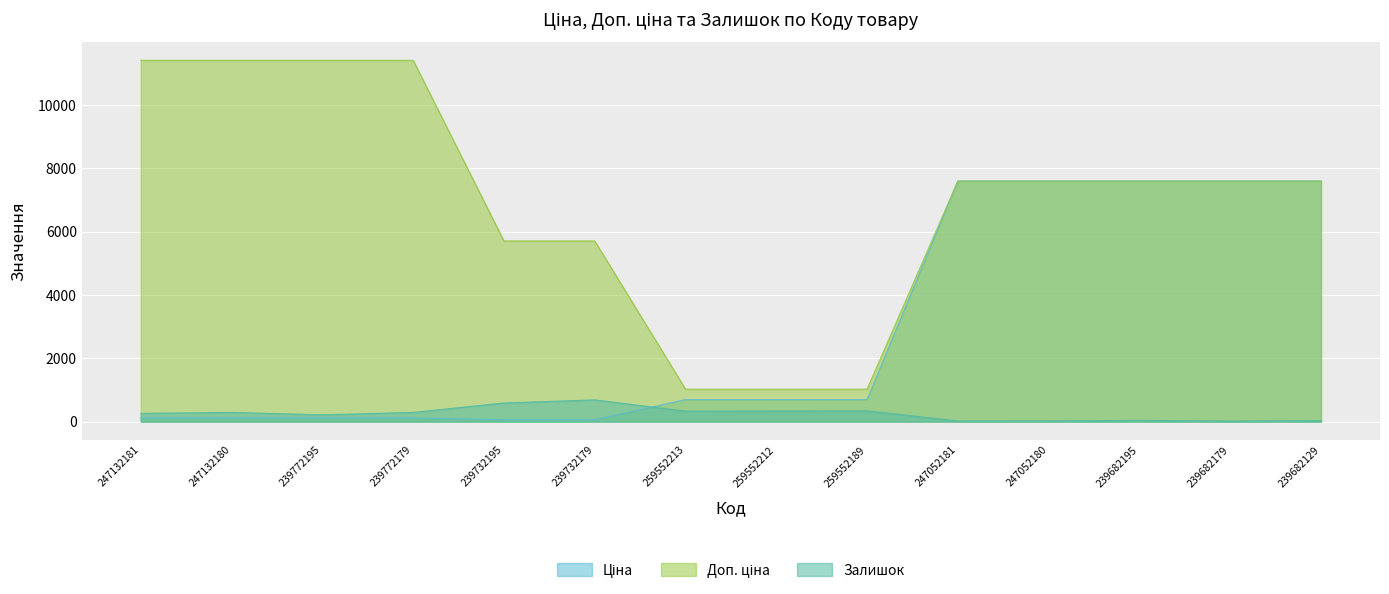

Reading left to right, what are all the values shown in this chart?

Ціна: 247132181=114.1	247132180=114.1	239772195=114.1	239772179=114.1	239732195=57.0	239732179=57.0	259552213=693.7	259552212=693.7	259552189=693.7	247052181=7596.5	247052180=7596.5	239682195=7596.5	239682179=7596.5	239682129=7596.5
Доп. ціна: 247132181=11410.0	247132180=11410.0	239772195=11410.0	239772179=11410.0	239732195=5705.0	239732179=5705.0	259552213=1024.6	259552212=1024.6	259552189=1024.6	247052181=7596.5	247052180=7596.5	239682195=7596.5	239682179=7596.5	239682129=7596.5
Залишок: 247132181=260.0	247132180=290.0	239772195=214.0	239772179=290.0	239732195=588.0	239732179=686.0	259552213=330.0	259552212=333.0	259552189=339.0	247052181=20.0	247052180=21.0	239682195=39.0	239682179=16.0	239682129=32.0